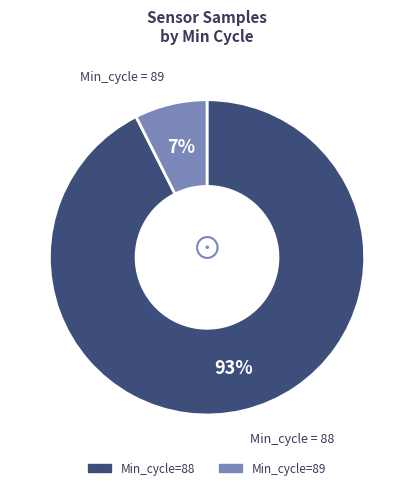

To the nearest percent, what is the average slice percentage?

50%